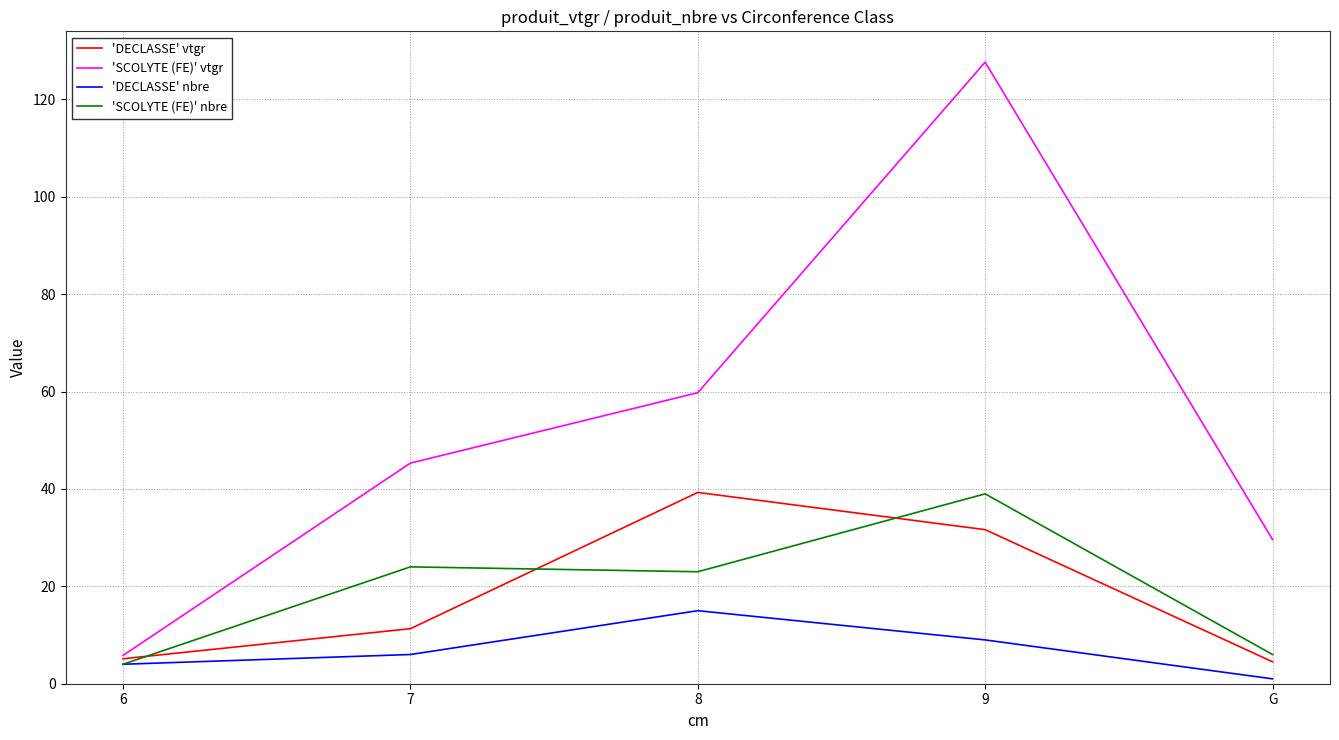

At which category is the sum across all series the highest?

9